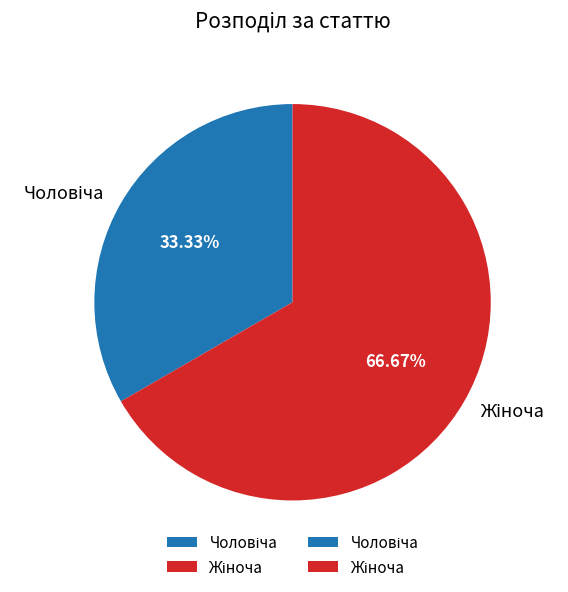

Is there a majority slice in this chart?

Yes